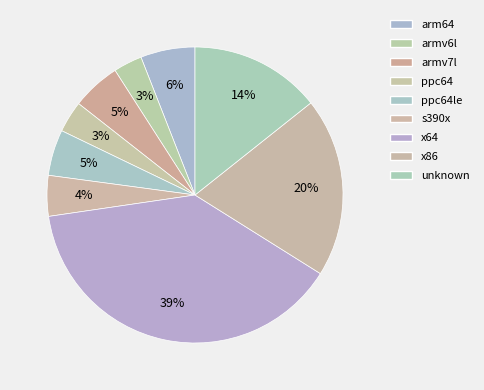

Which slice is the smallest?

armv6l